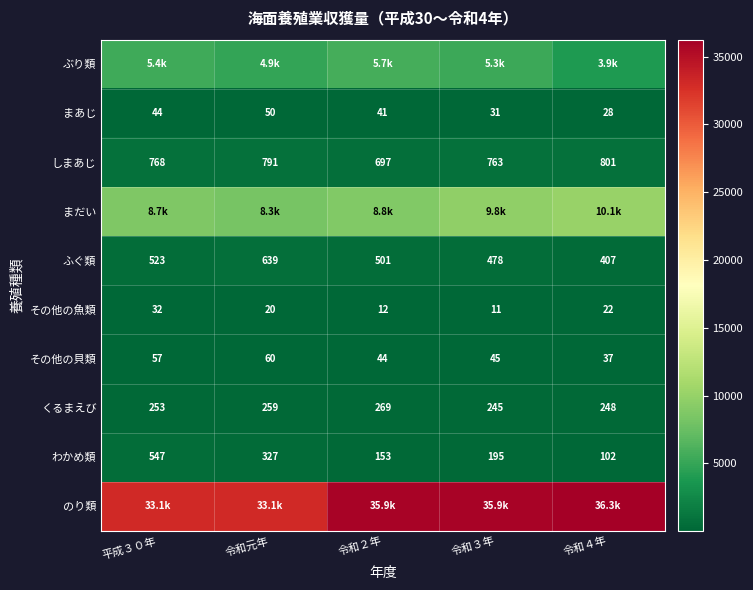

List the labels in order of しまあじ value, smallest first.

令和２年, 令和３年, 平成３０年, 令和元年, 令和４年